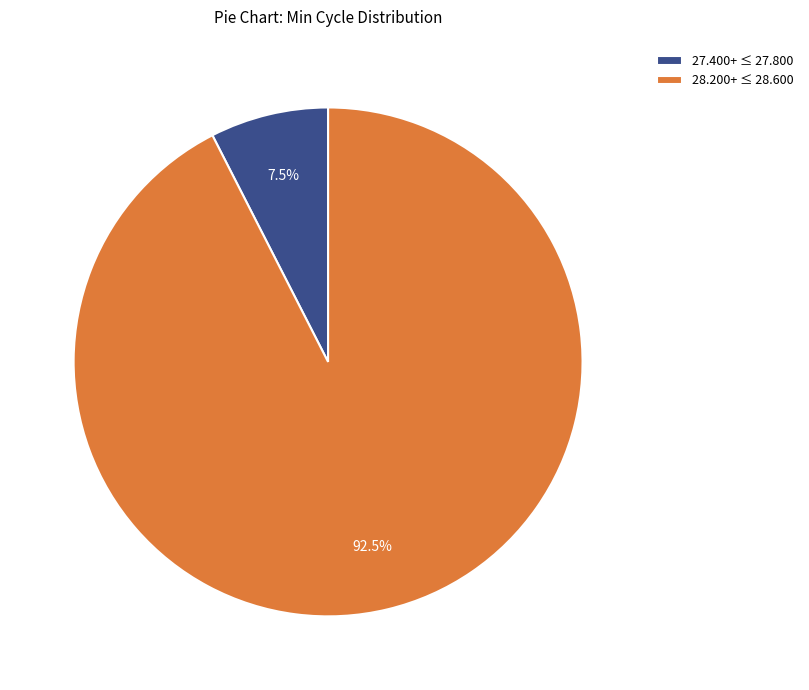

Which slice is the smallest?

27.400+ ≤ 27.800